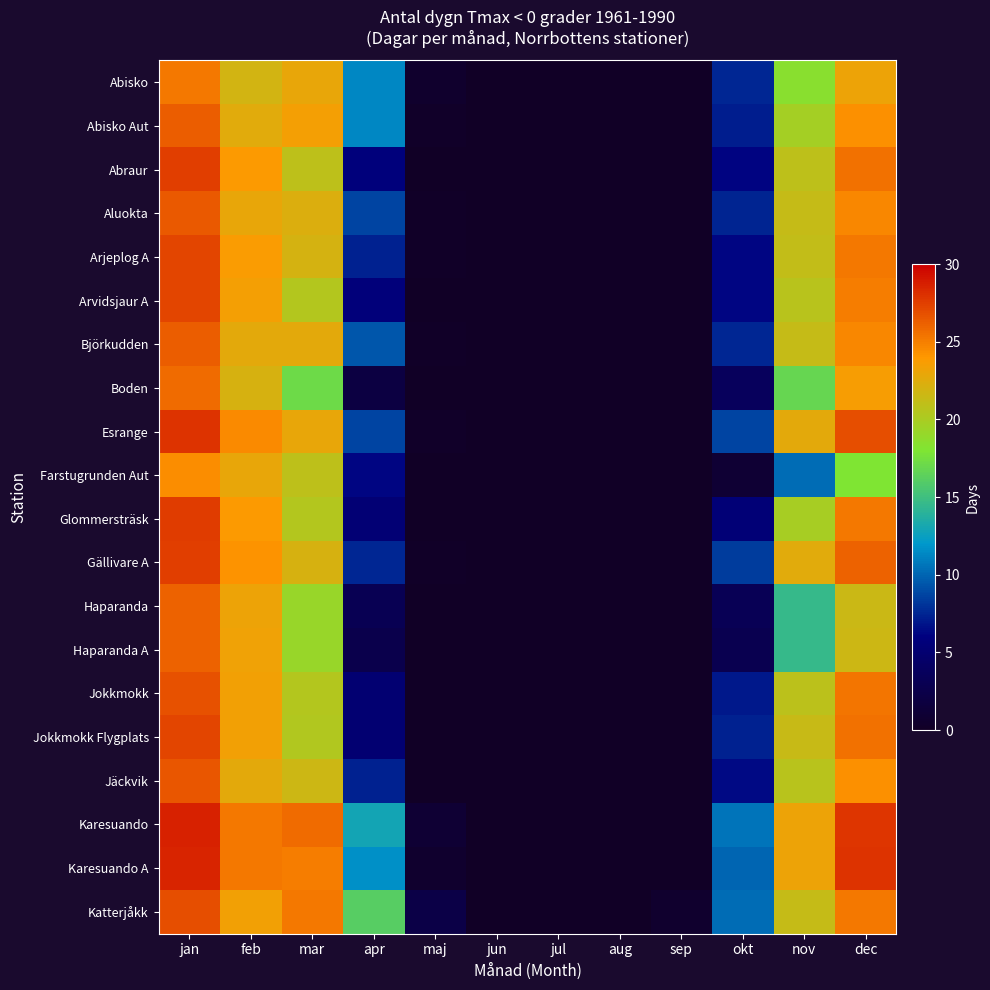

Which series has the largest total across all categories?

Karesuando